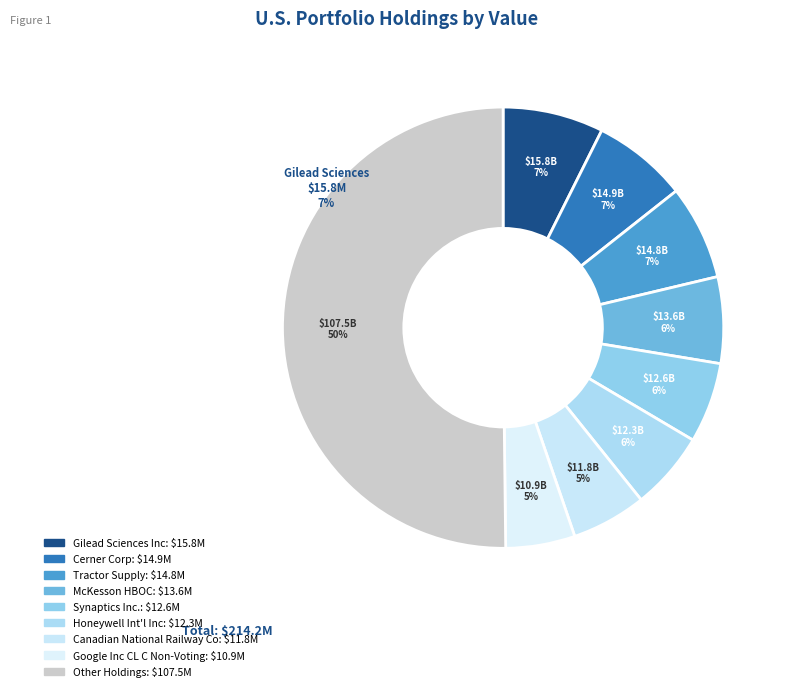

Is there a majority slice in this chart?

No